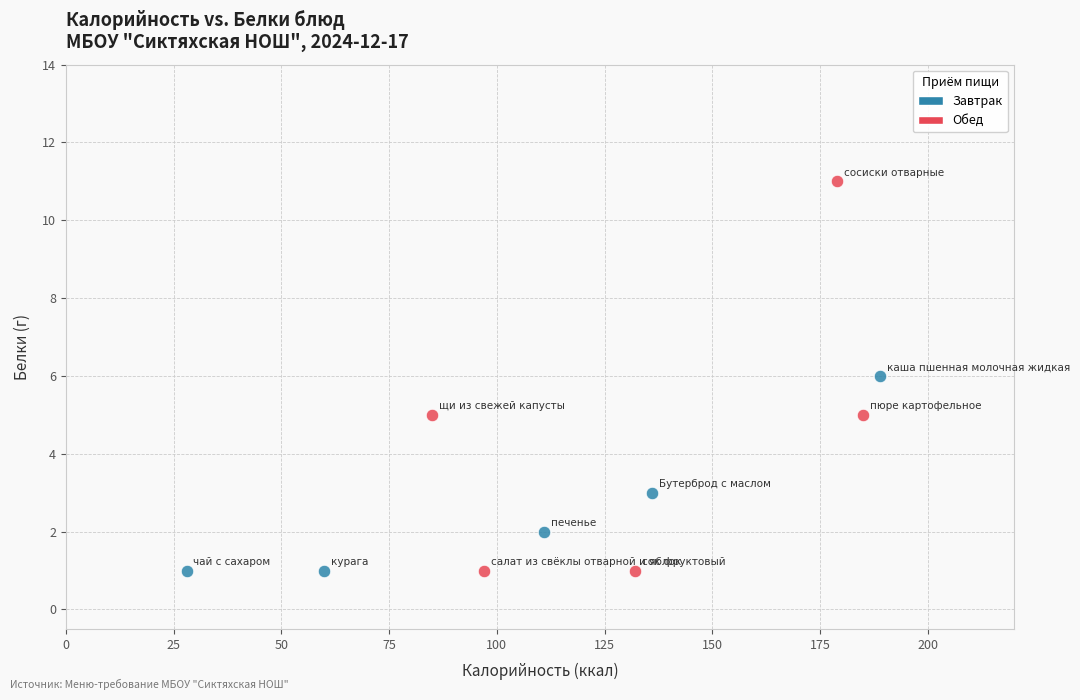

Which series has the widest spread of Y values?

Обед